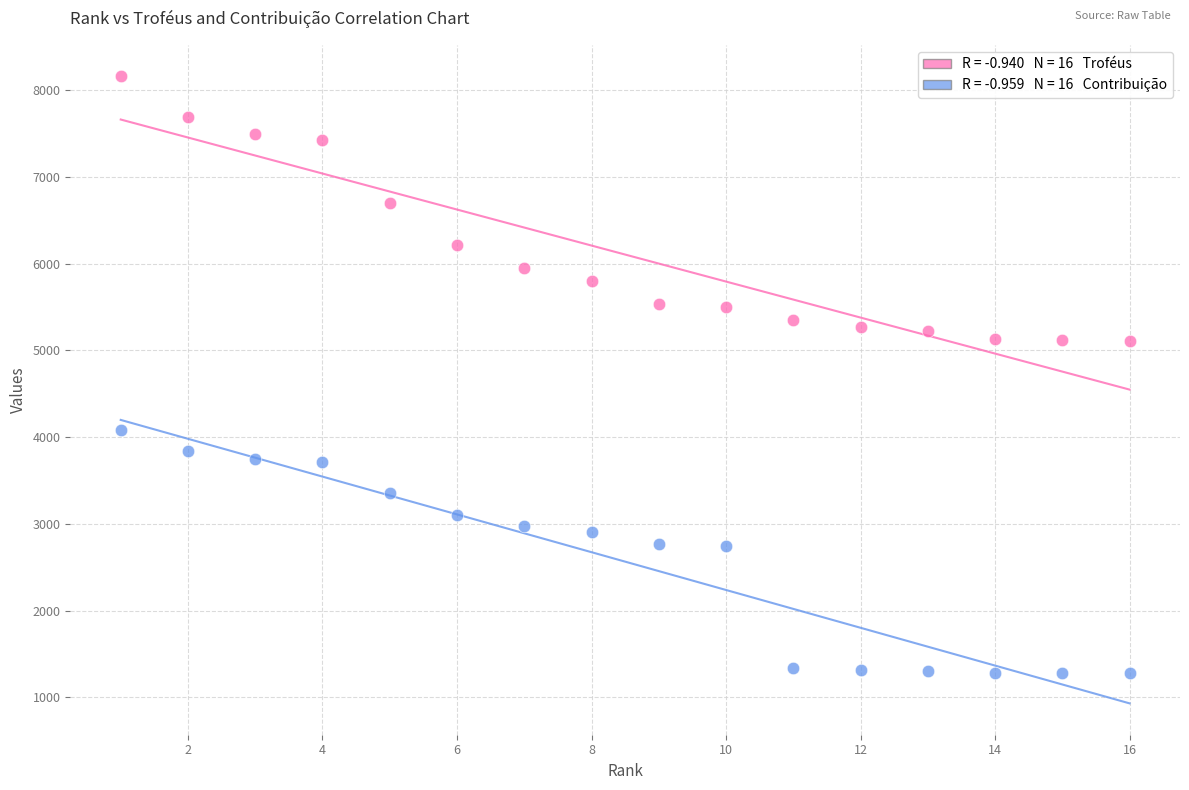

Across all data points, what is the range of X values (max minus min)?

15